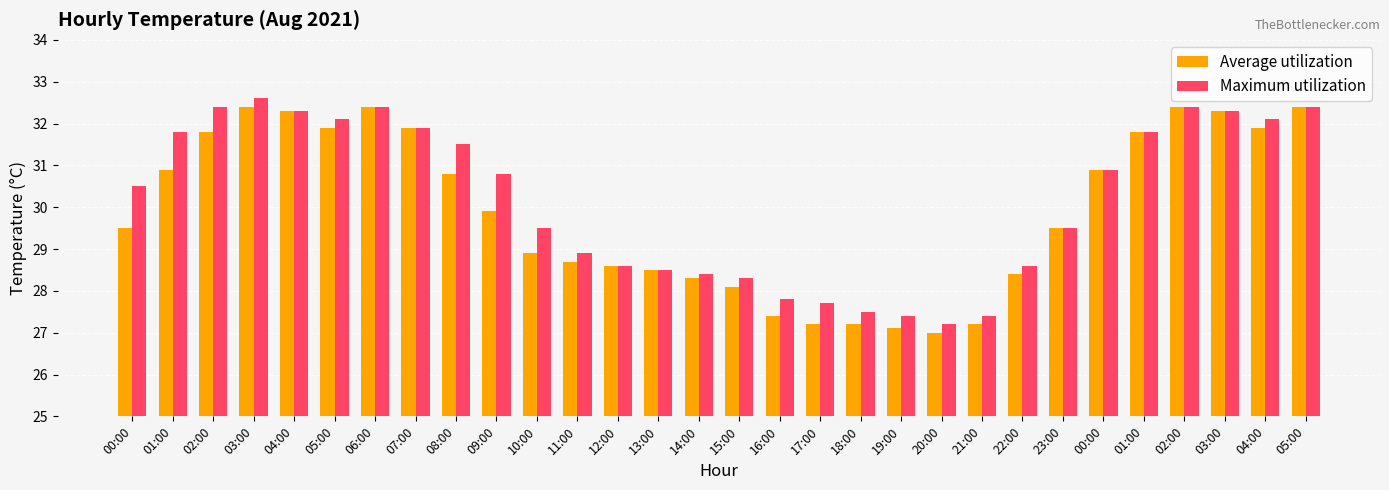

Which series has the widest spread of values?

Maximum utilization